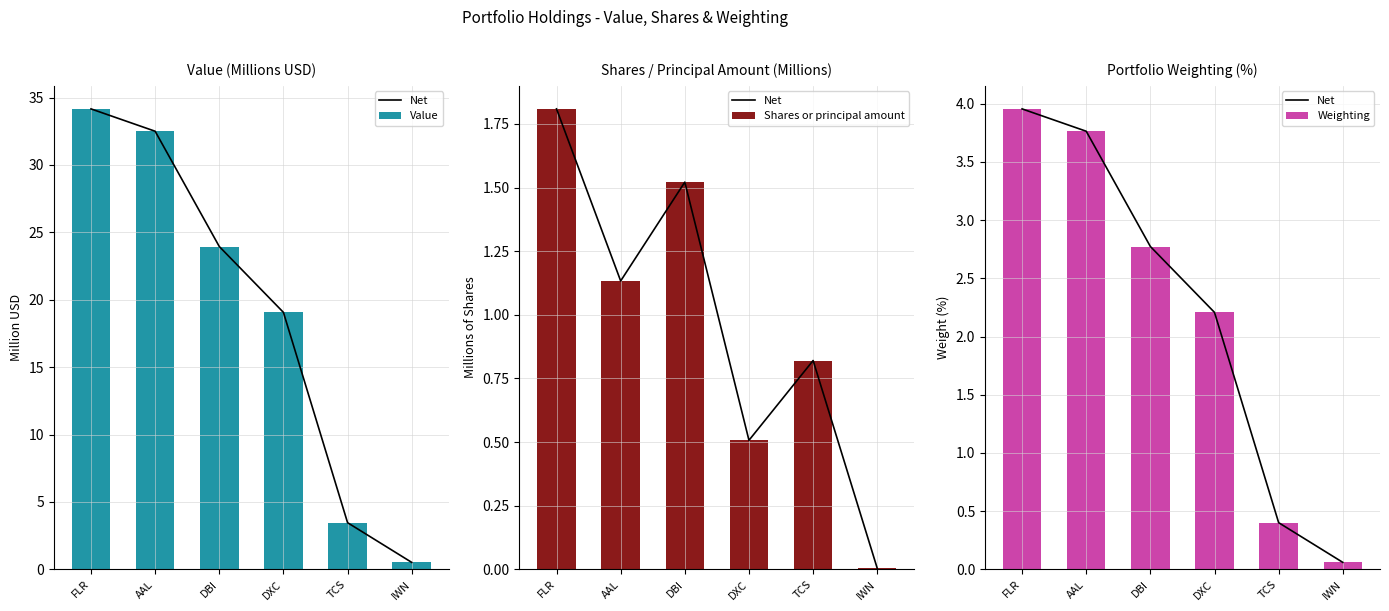

Is it true that Value equals 32.5 at AAL?

True